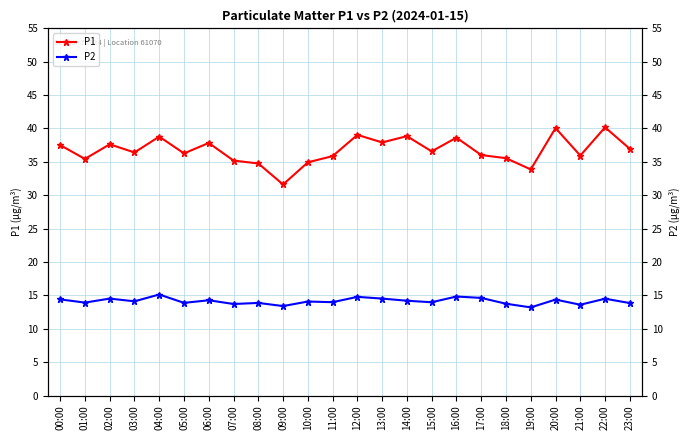

Is the value of P1 at 21:00 greater than the value of P2 at 02:00?

Yes